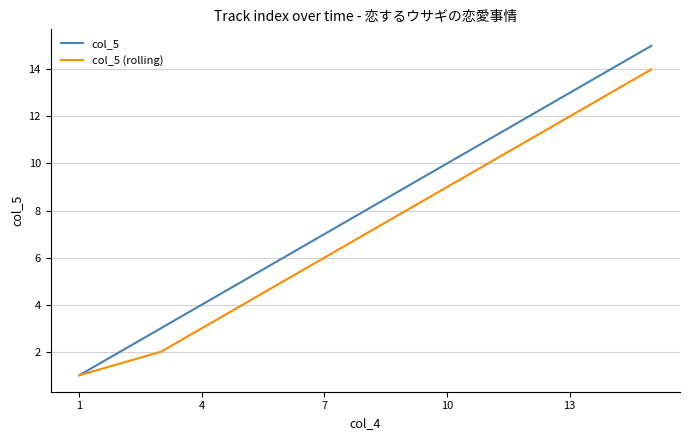

List the series in order of their peak value, lowest first.

col_5 (rolling), col_5